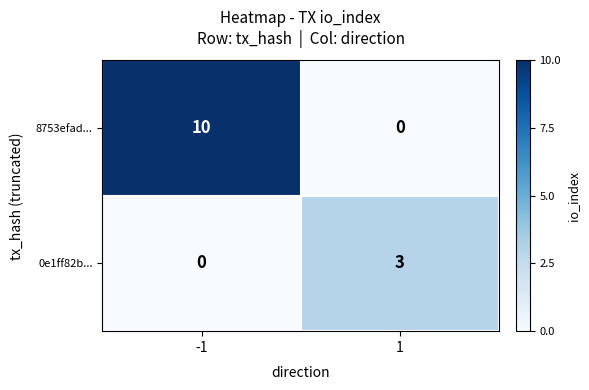

True or false: 0e1ff82b... has a value of 3 at 1.

True